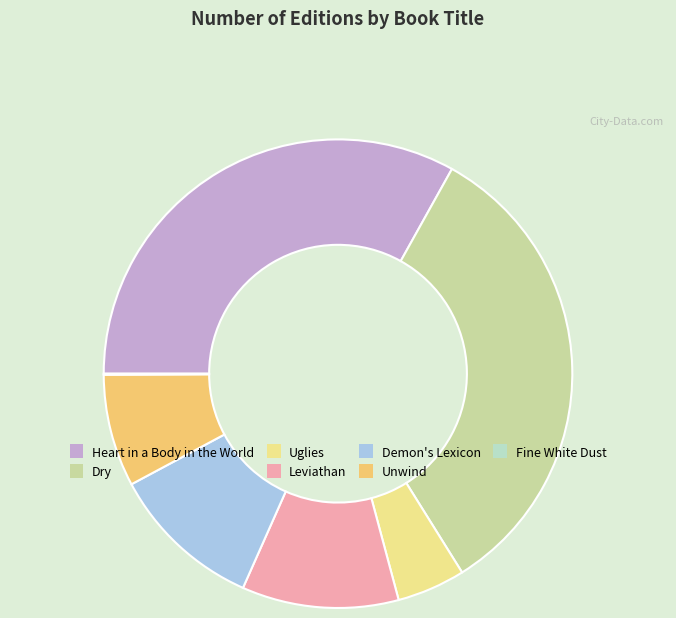

Do Uglies and Heart in a Body in the World together represent more than half of the pie?

No